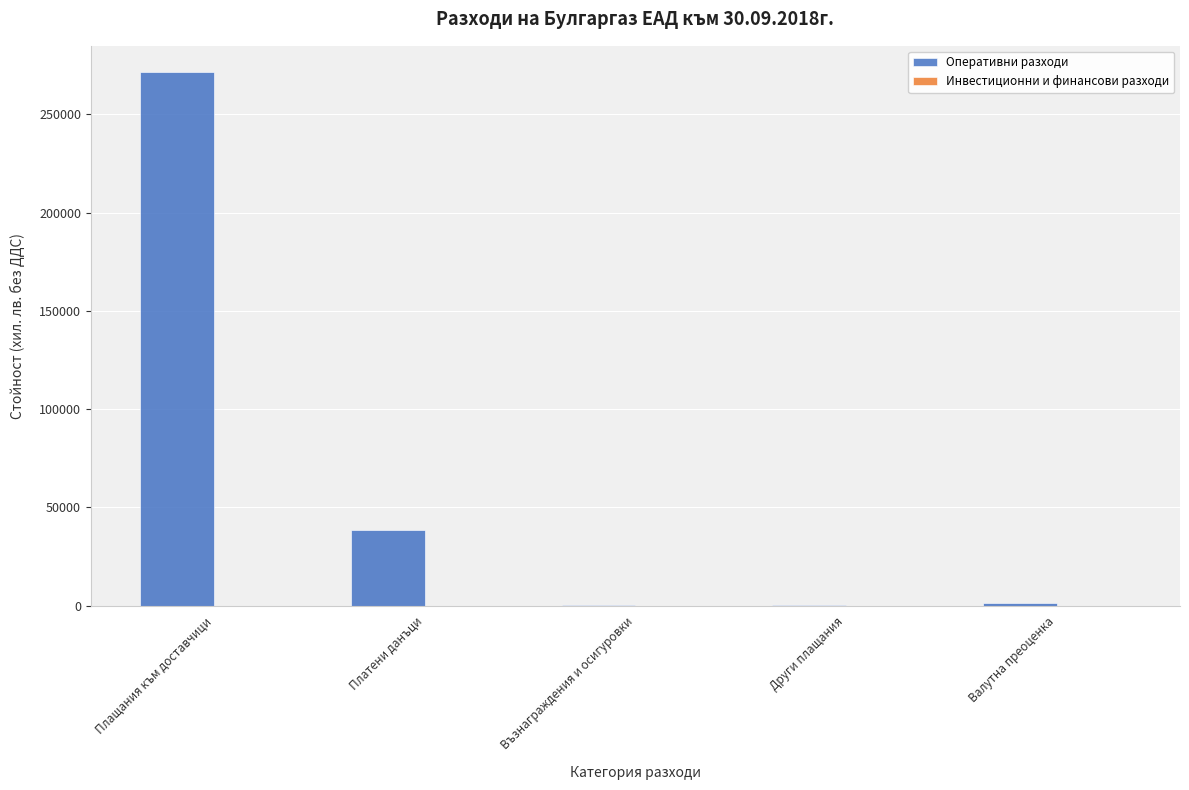

How many categories are shown in the chart?

5